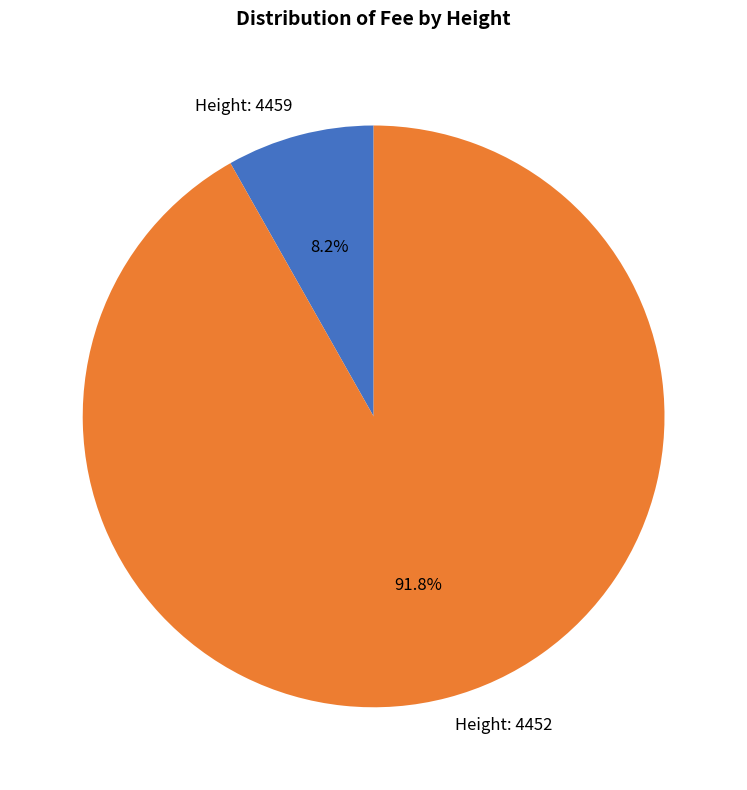

To the nearest percent, what is the difference between the largest and smallest slice percentages?

84%